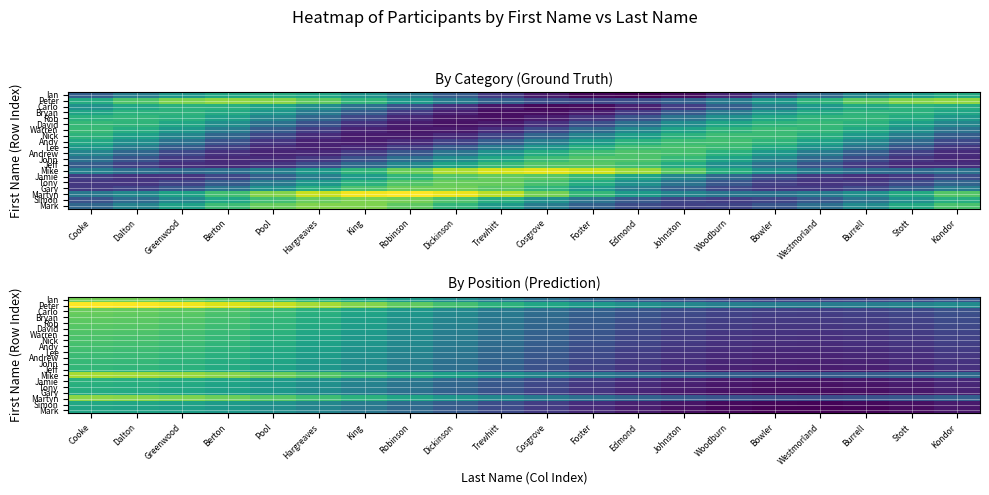

What is the spread (max minus min) of values at Pool?

5.7